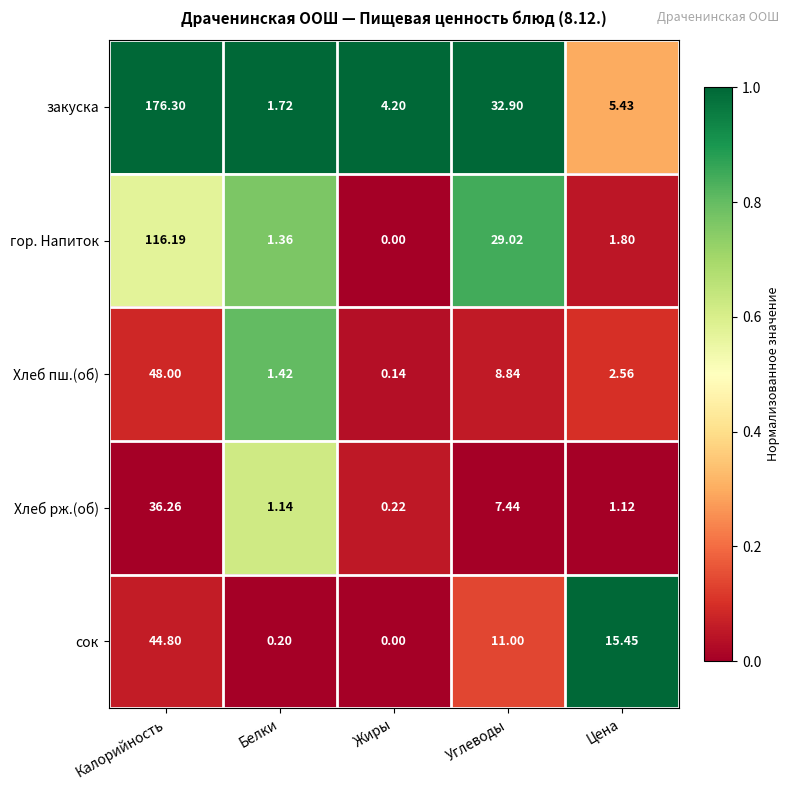

How many series are shown in this chart?

5